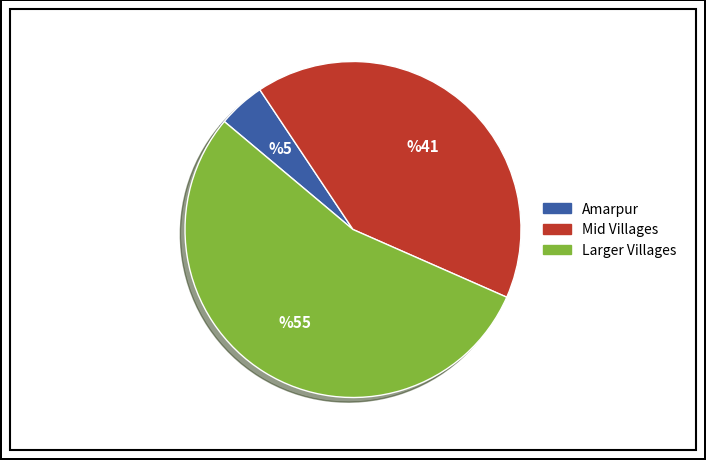

Is there a majority slice in this chart?

Yes